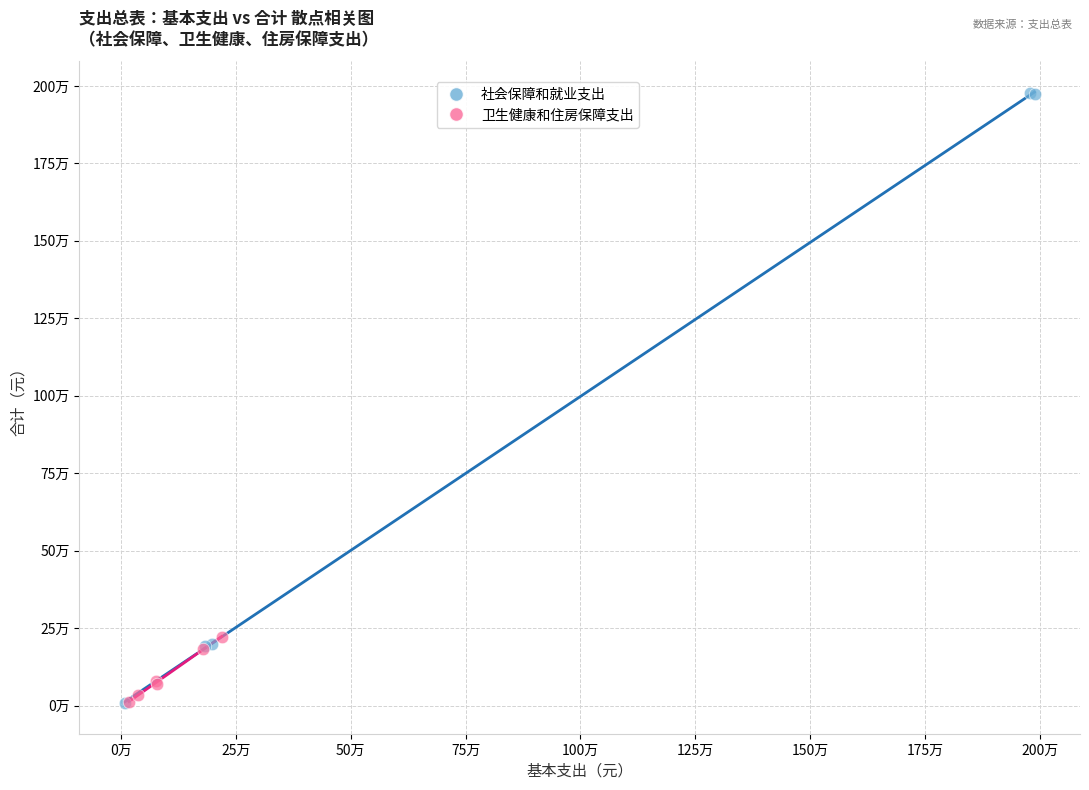

Which series has the widest spread of Y values?

社会保障和就业支出